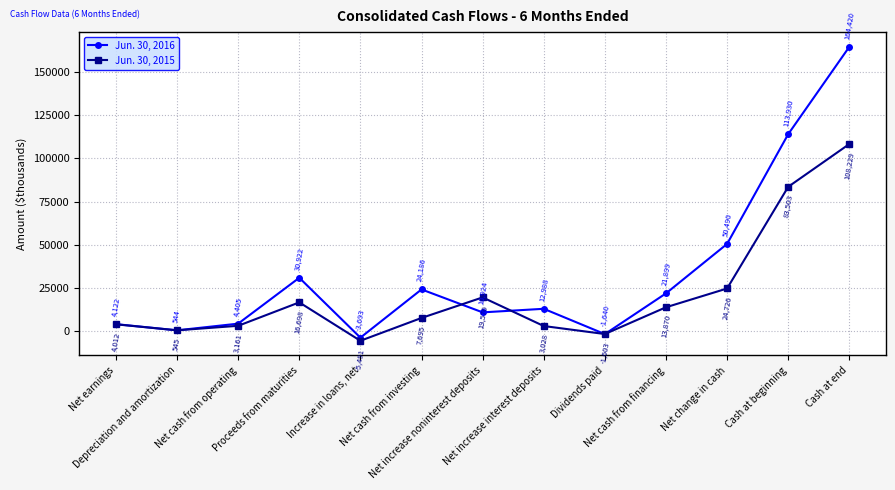

What is the sum of the Jun. 30, 2015 values at Net cash from operating and Net change in cash?

27887